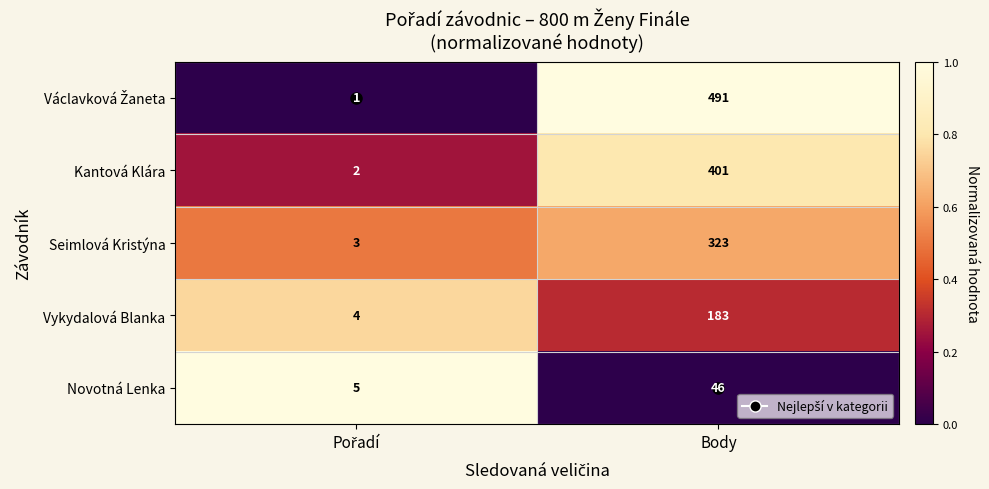

What is the sum of all Kantová Klára values?

403